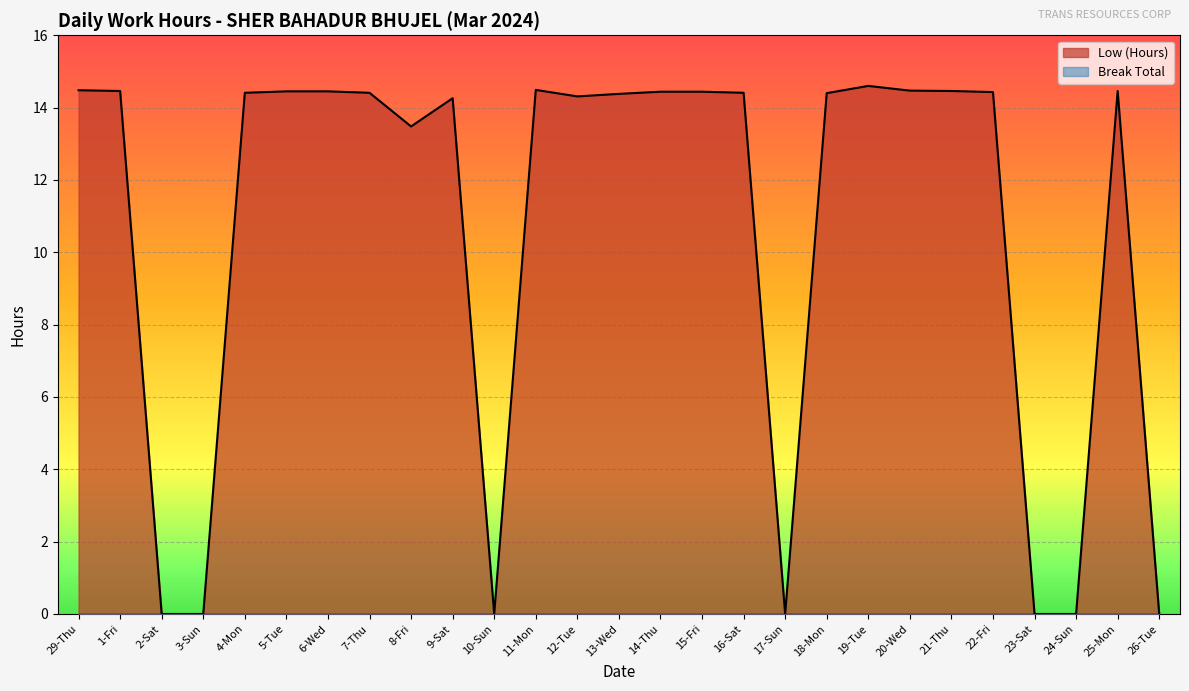

How many interior local valleys (lower than both neighbors) does the data have?

4